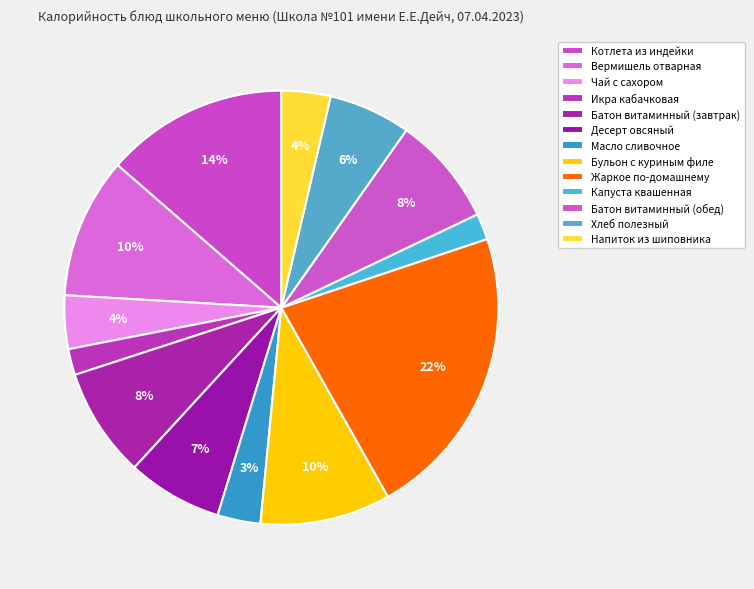

To the nearest percent, what portion does Котлета из индейки represent?

14%